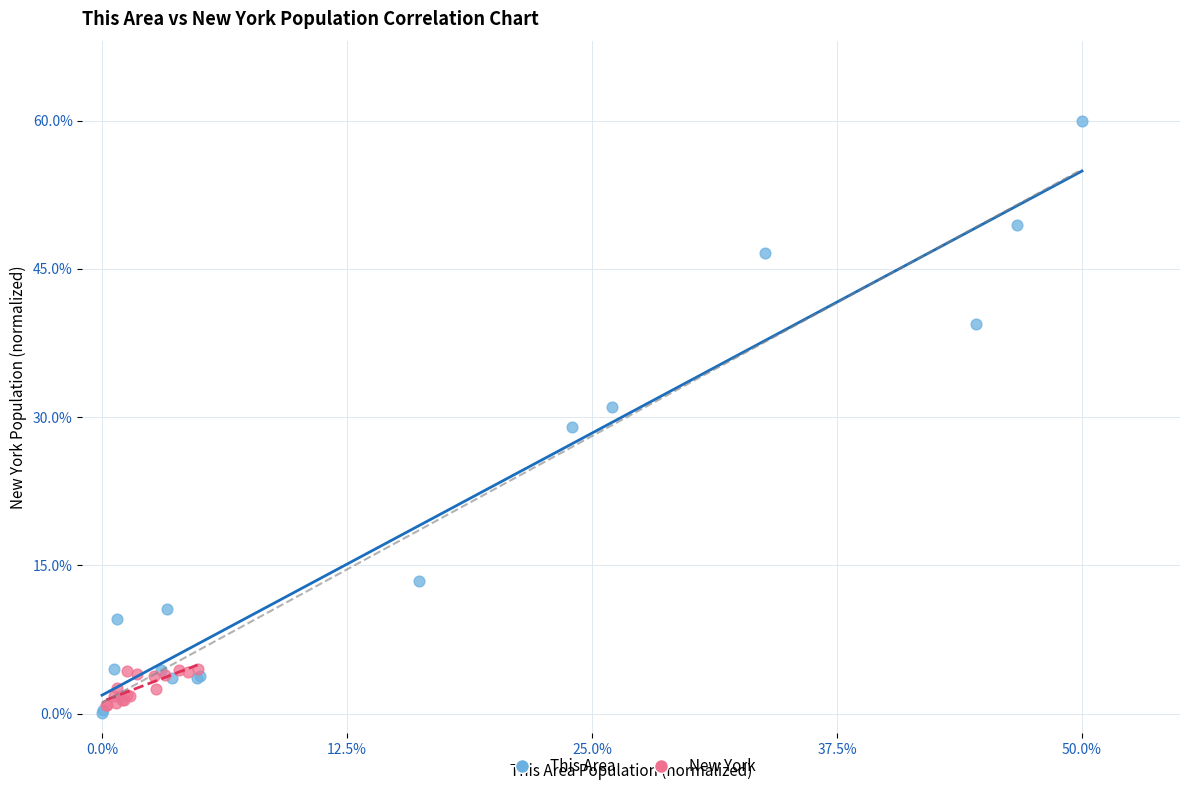

Which series contains the highest Y value?

This Area